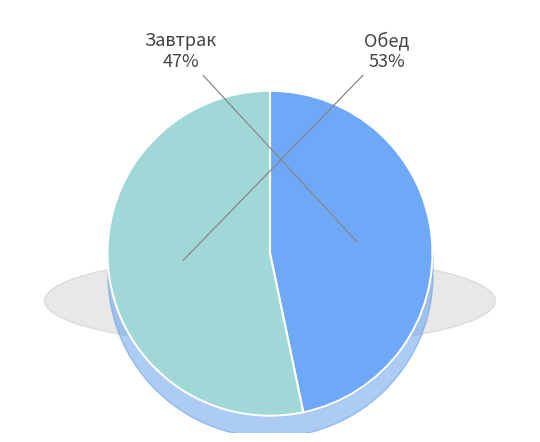

To the nearest percent, what is the average slice percentage?

50%